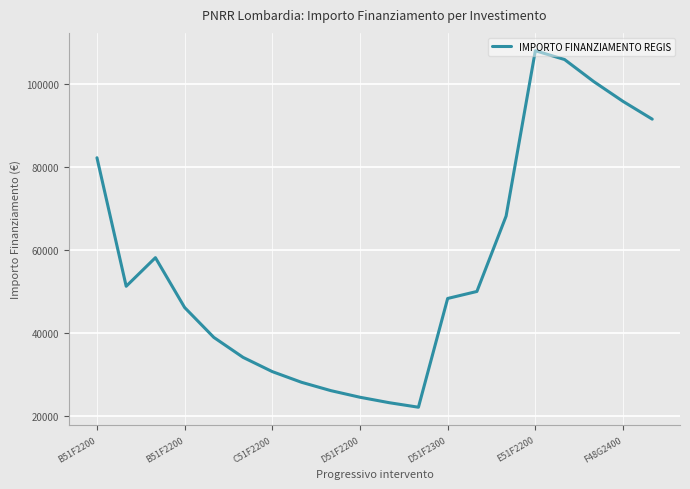

What is the minimum value shown in the chart?

22161.0